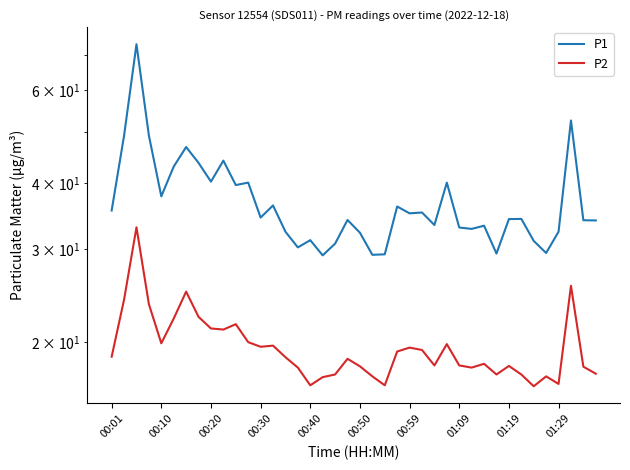

At which label does P1 first exceed 34?

00:01